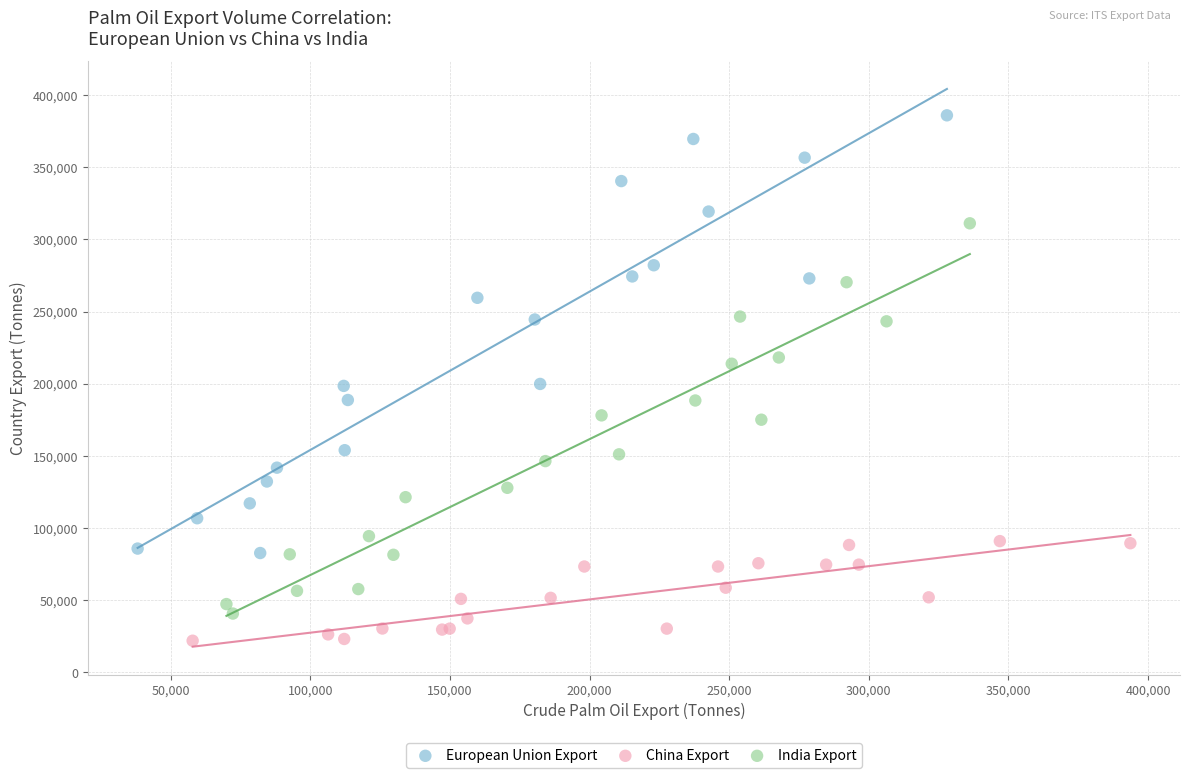

Which series reaches the maximum Y coordinate?

European Union Export